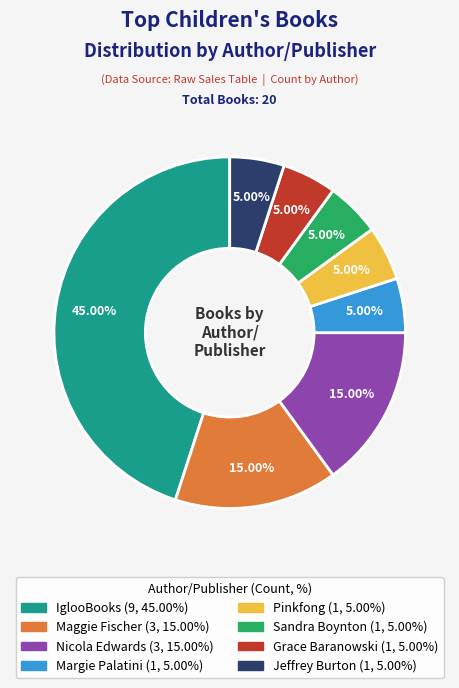

Is there a majority slice in this chart?

No